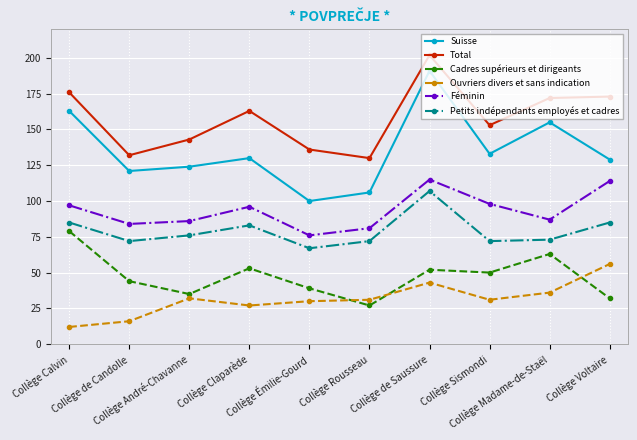

At which label does Féminin first exceed 96?

Collège Calvin